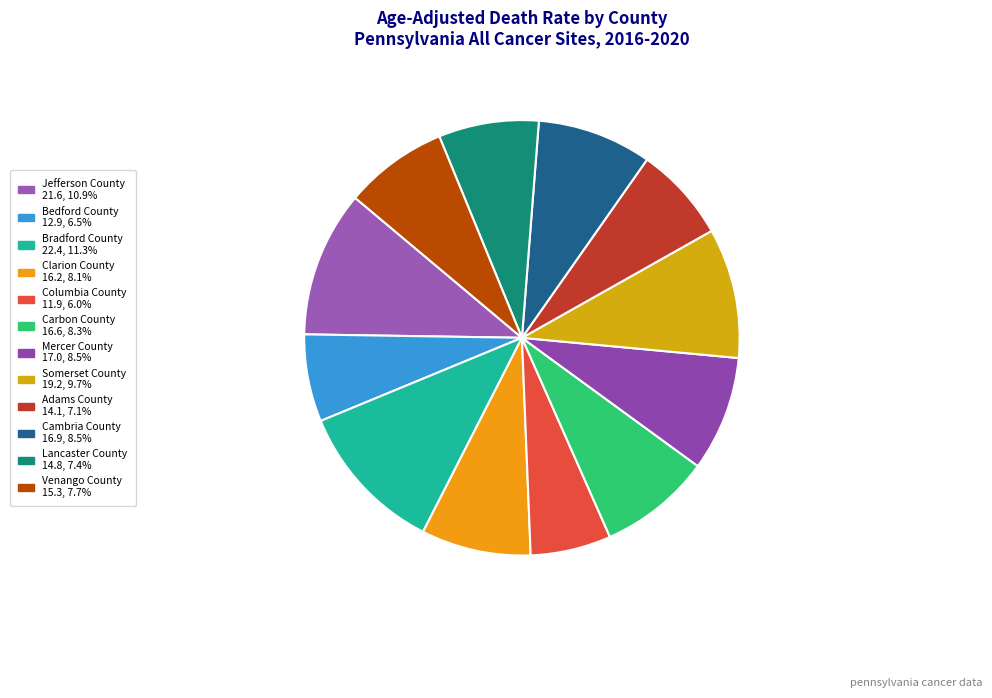

How many slices are in this pie chart?

12